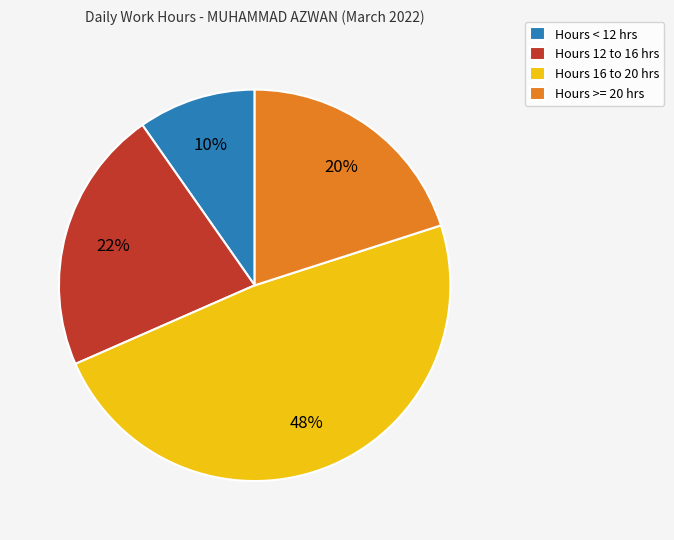

To the nearest percent, what is the average slice percentage?

25%